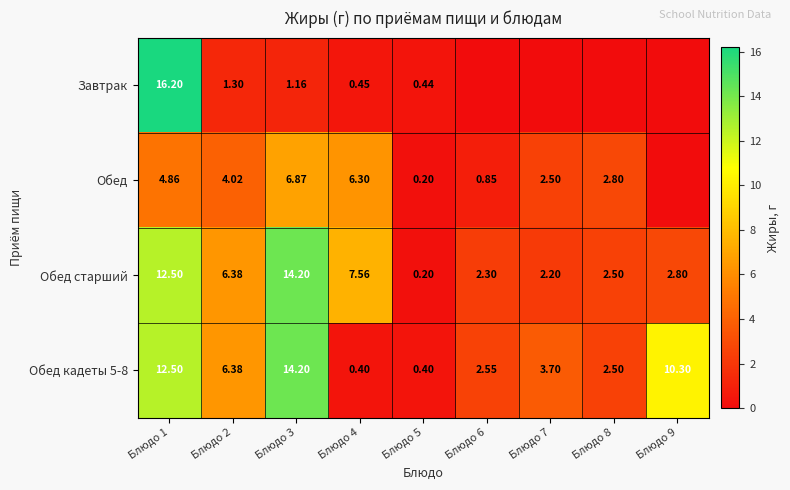

Which label corresponds to the smallest value in the chart?

Блюдо 6